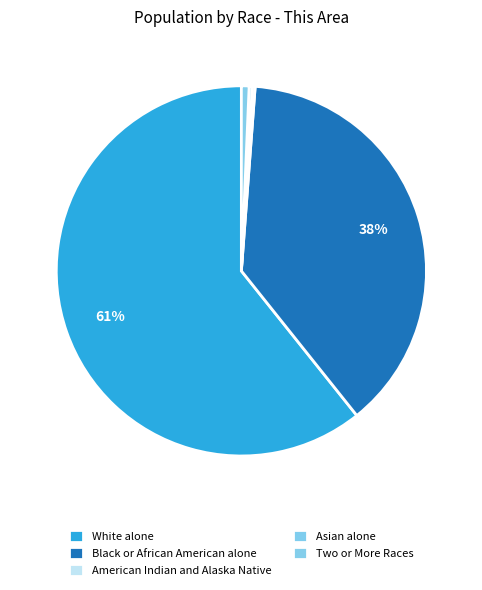

True or false: White alone accounts for 61% of the total.

True